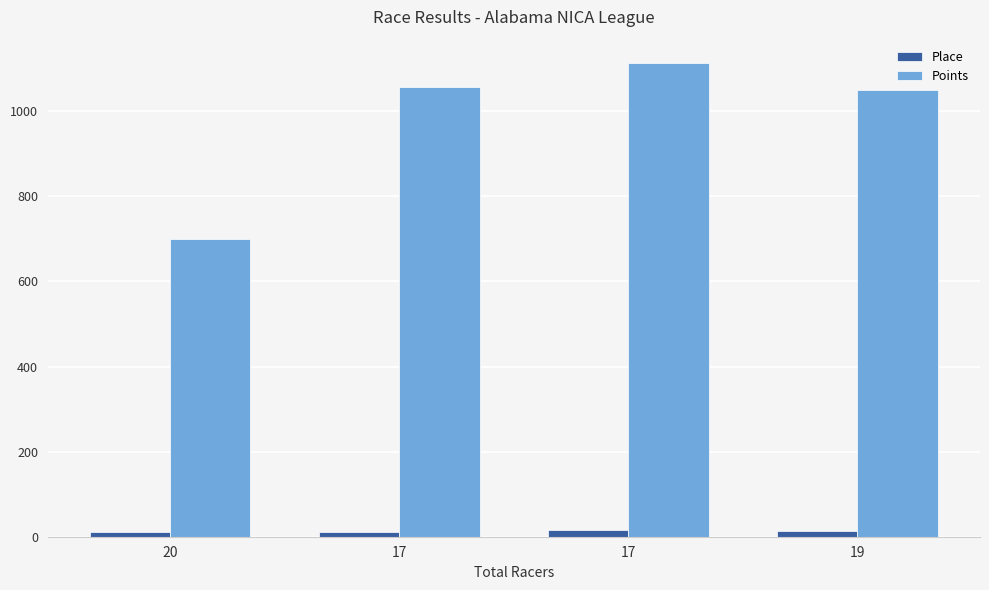

How many bars are there in total?

8